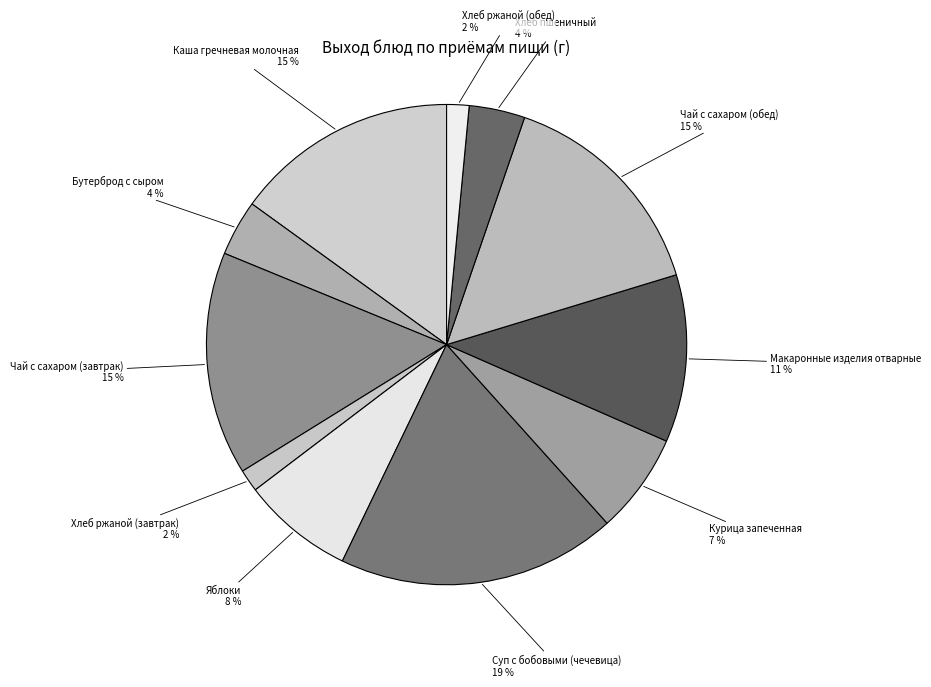

Do Макаронные изделия отварные and Бутерброд с сыром together represent more than half of the pie?

No